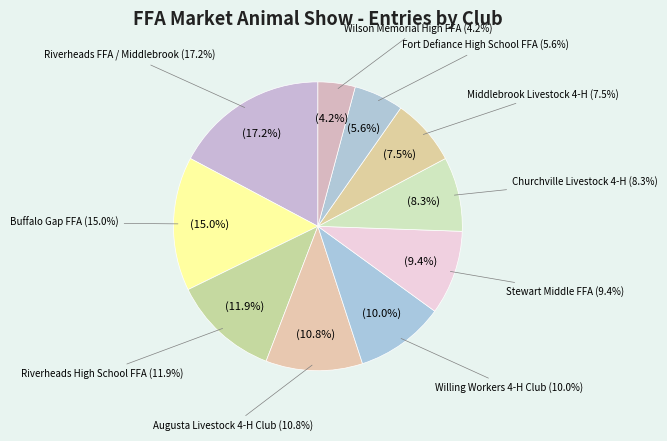

Which category has the smallest portion of the pie?

Wilson Memorial High FFA